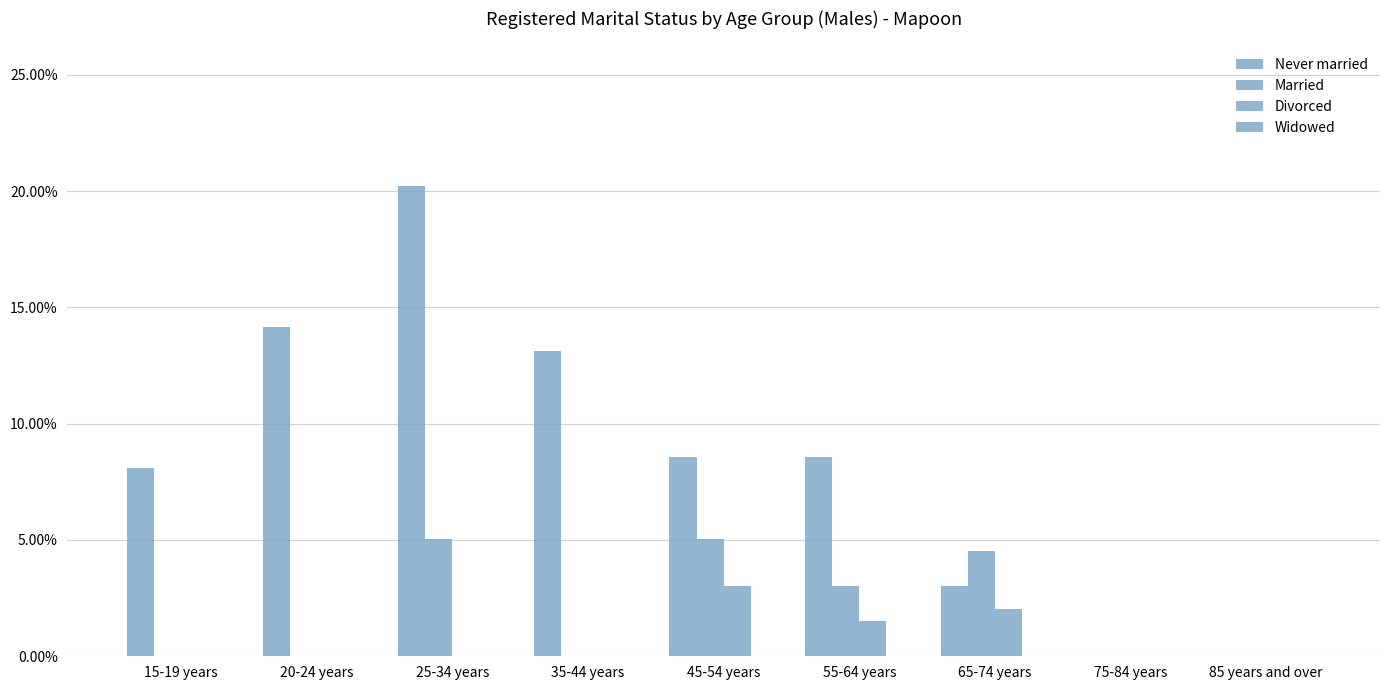

Are the bars grouped side by side (vs. stacked)?

Yes